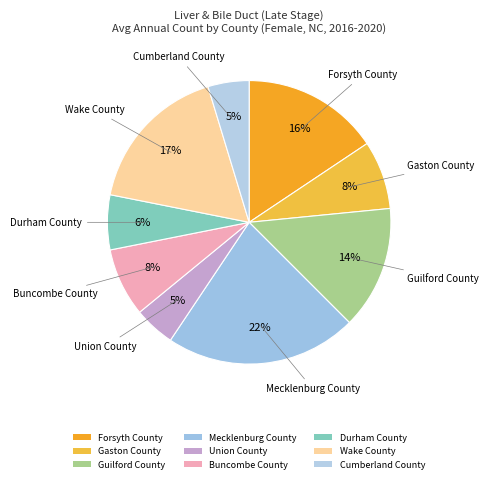

What percentage is the Gaston County slice, to the nearest percent?

8%